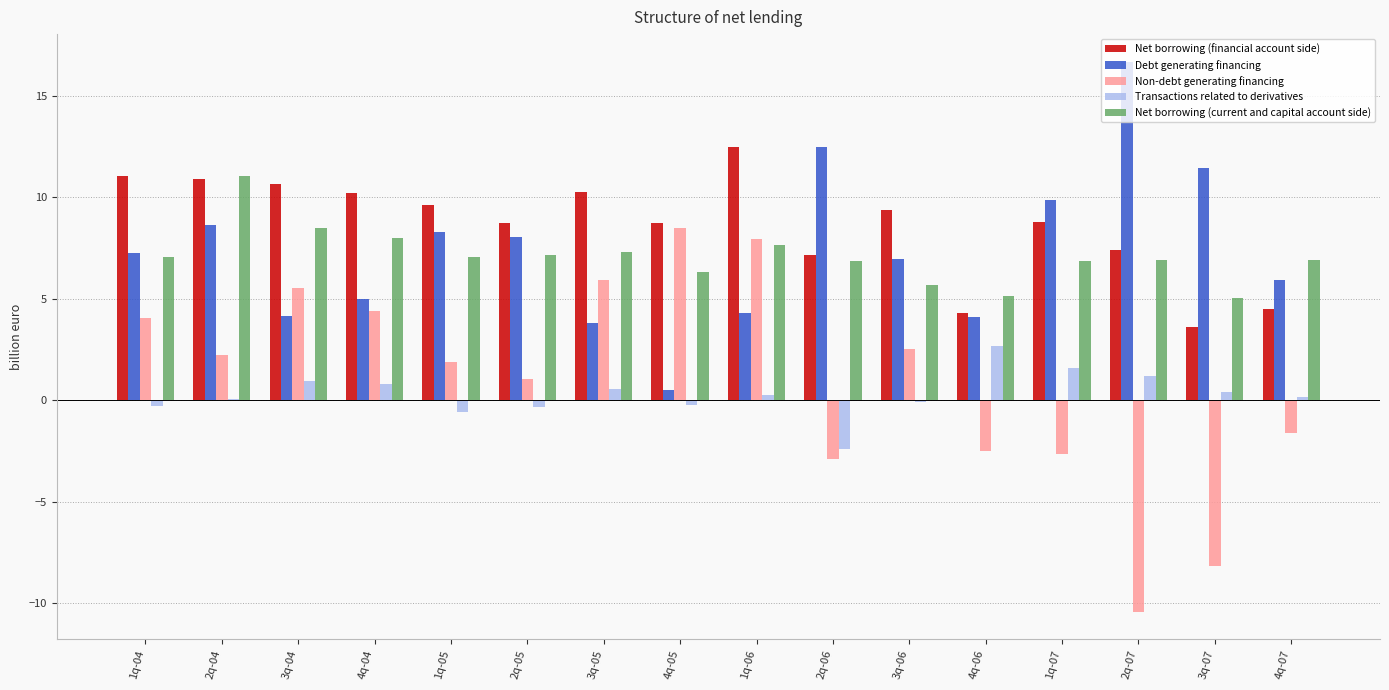

Which series changed the most between 2q-05 and 2q-07?

Non-debt generating financing